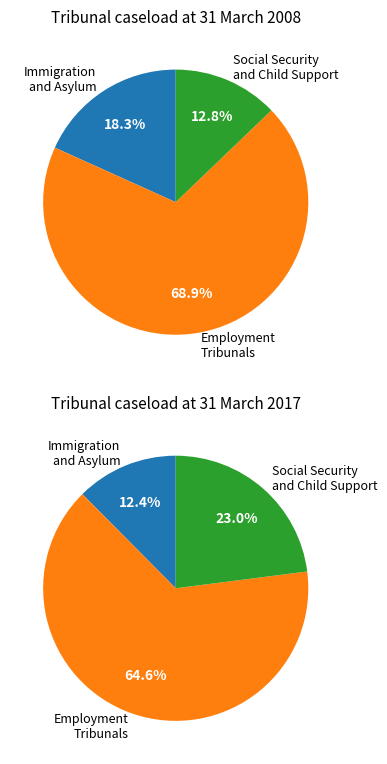

What is the spread (max minus min) of values at 2017?

219667